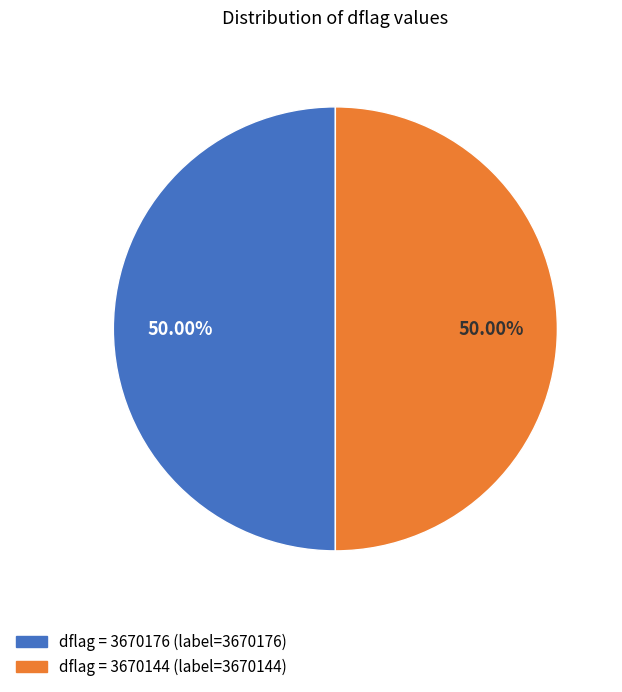

How many segments does this pie chart have?

2